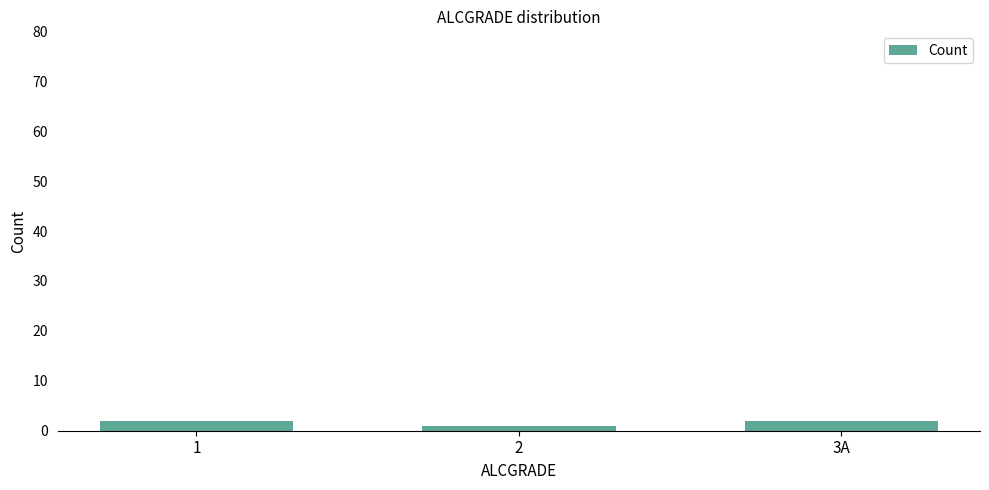

What is the label of the 1st bar from the right?

3A